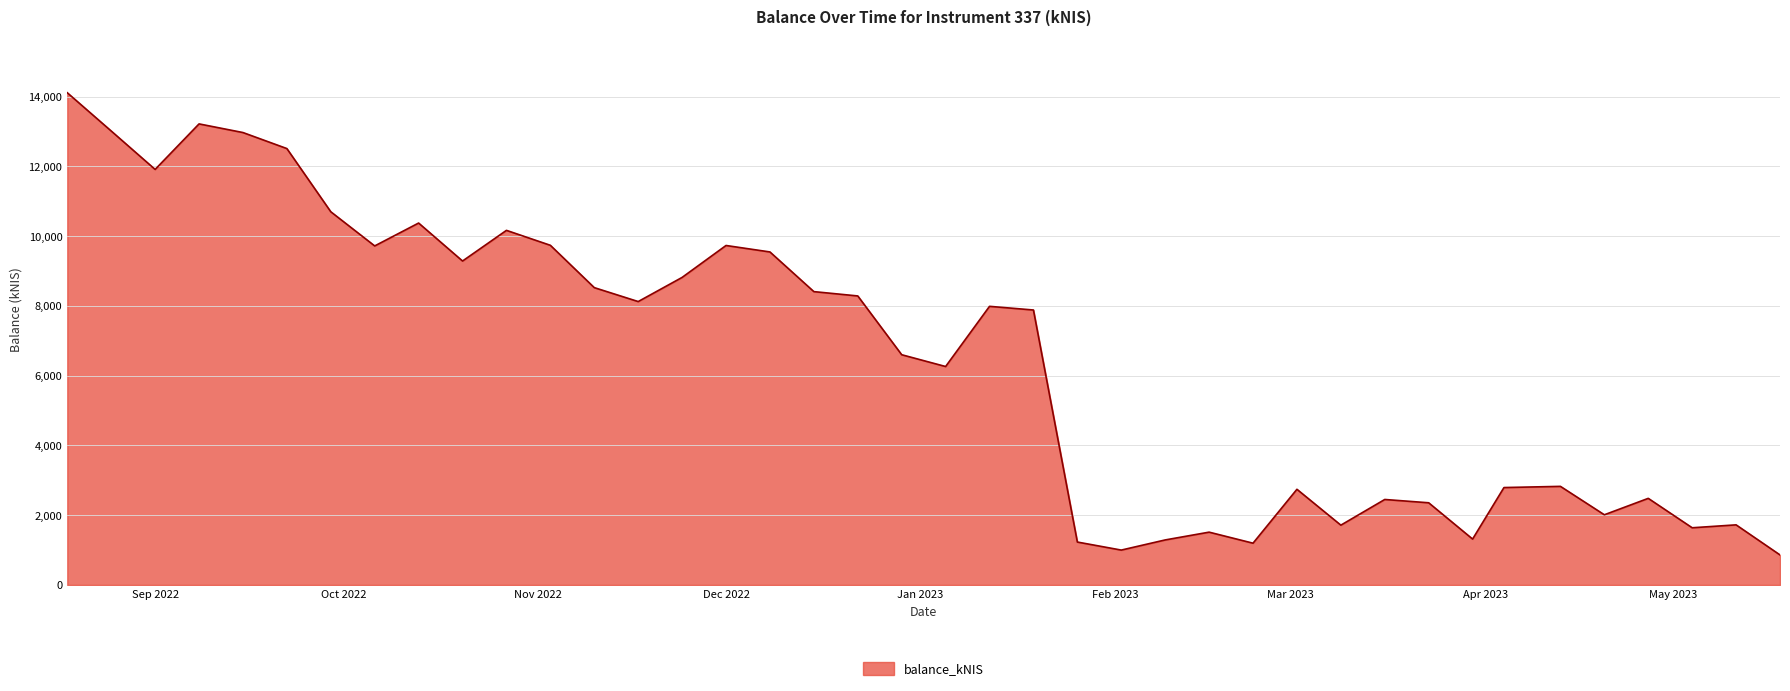

What is the greatest value displayed?

14107.9